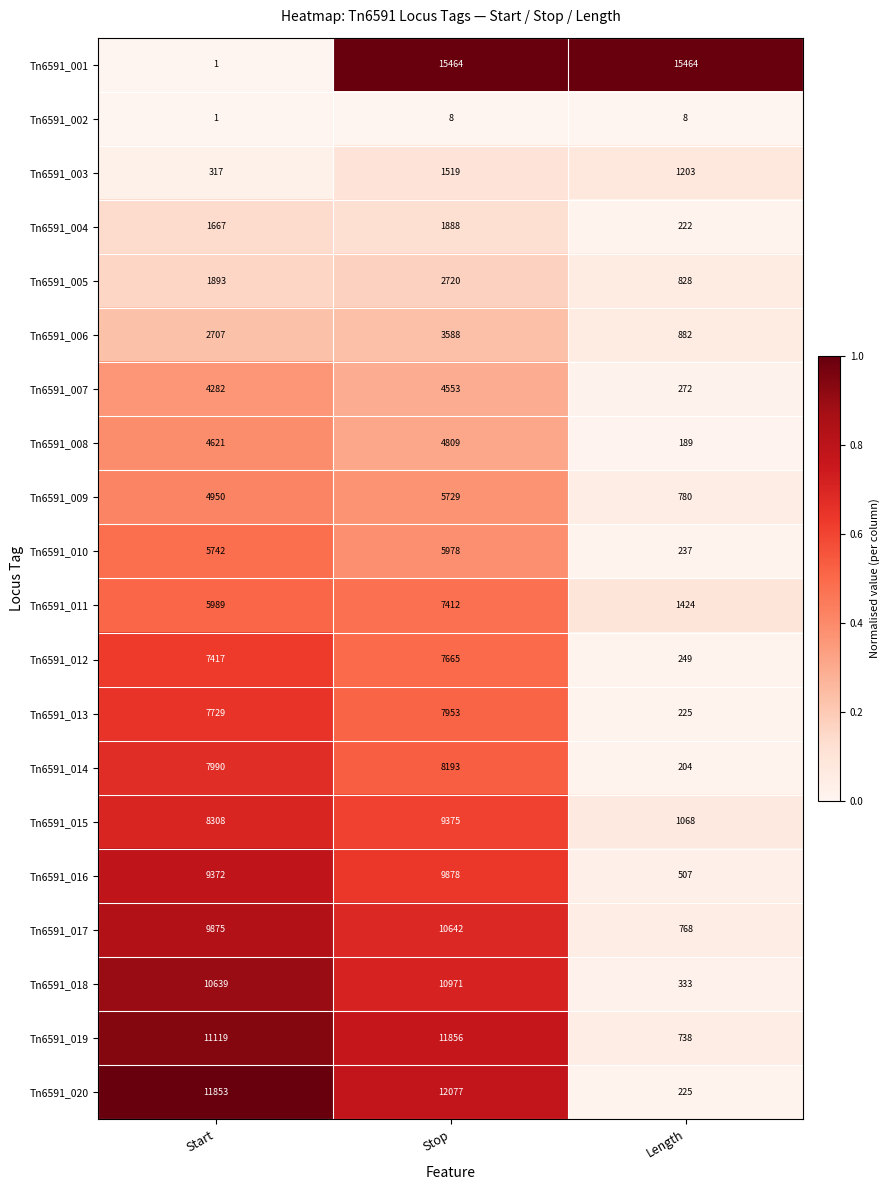

The Tn6591_012 series shows 11553 at Stop. True or false?

False